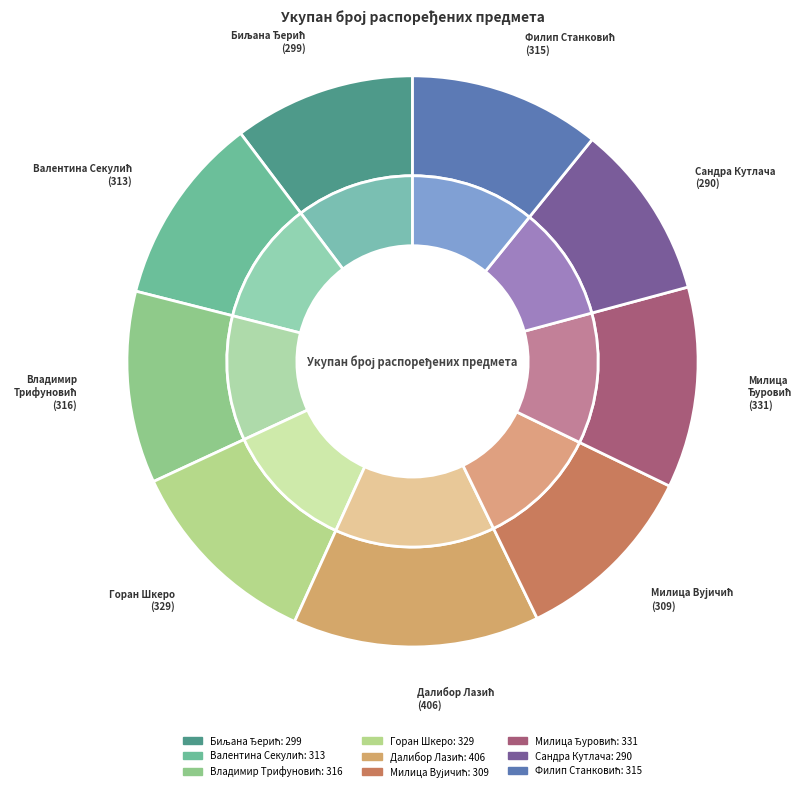

The Валентина Секулић slice represents 11% of the pie. True or false?

True